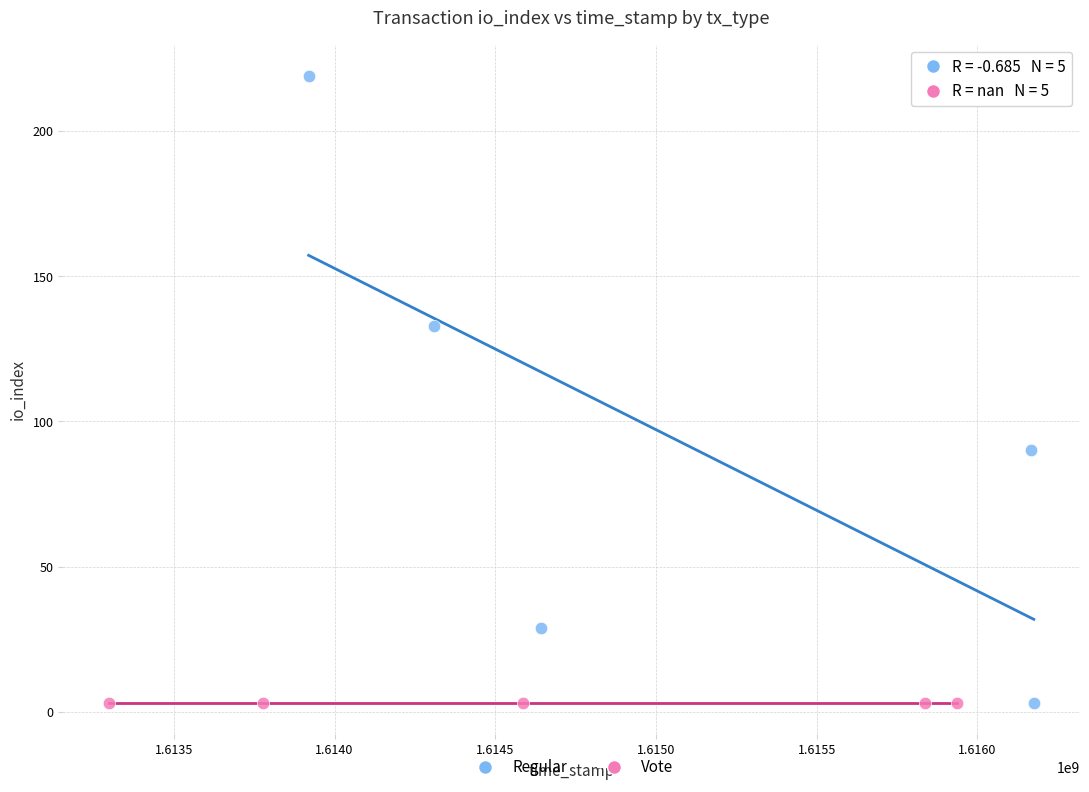

Which series contains the highest Y value?

Regular